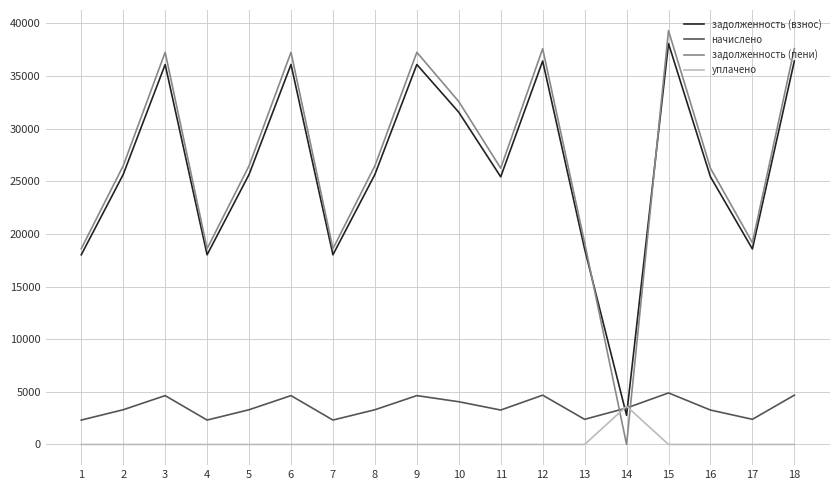

What is the sum of all задолженность (пени) values?

484749.2